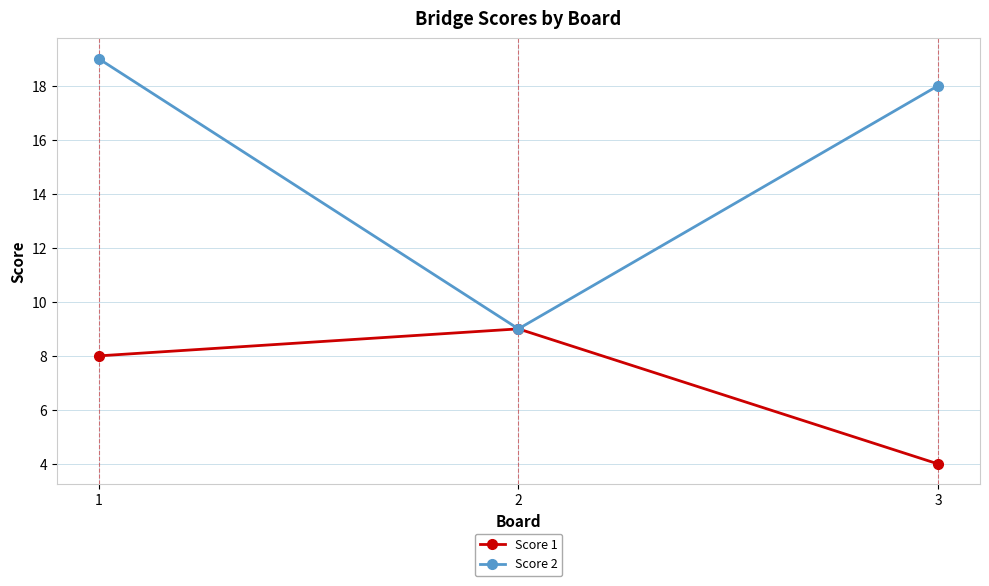

The value of Score 2 at 3 is 18. True or false?

True